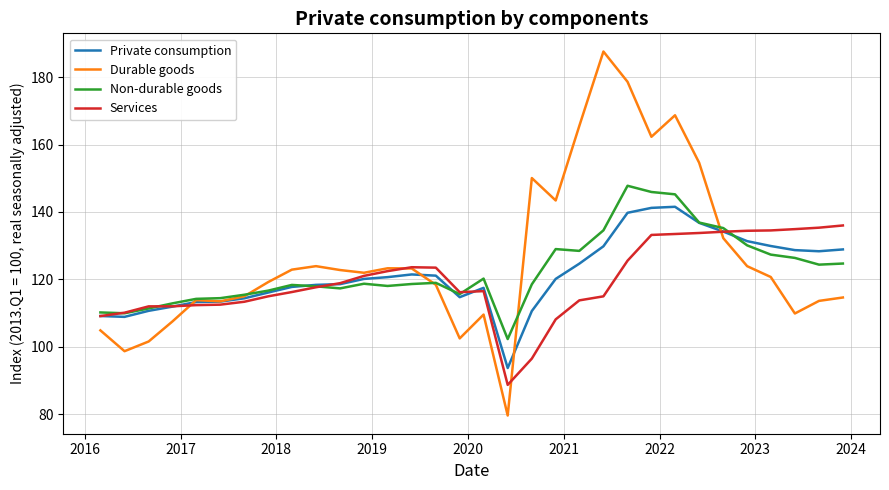

Which series has the widest spread of values?

Durable goods